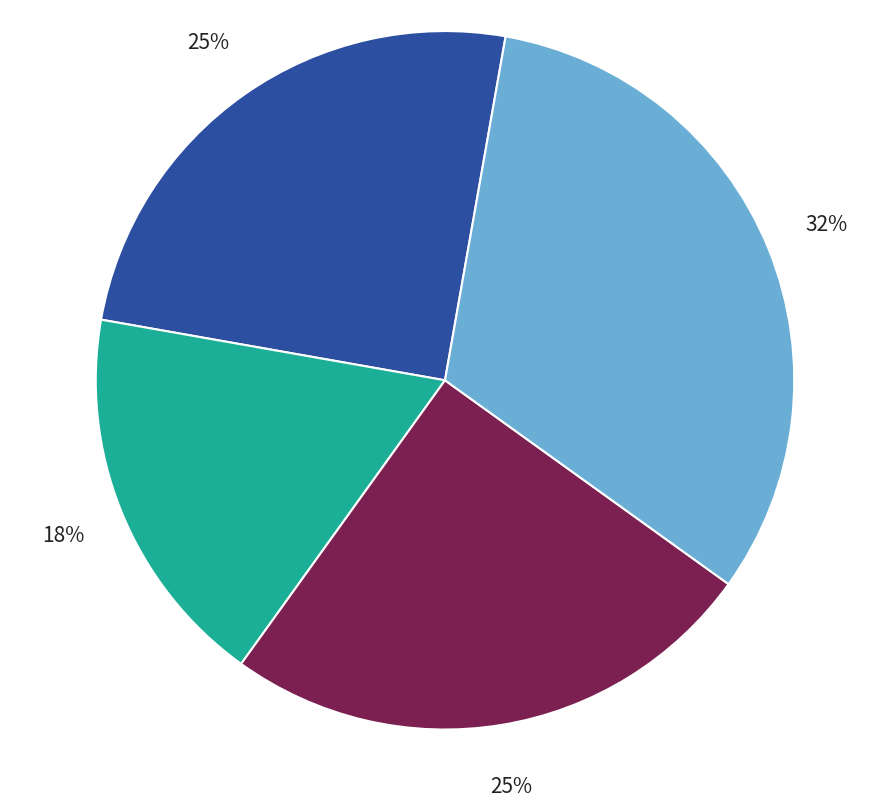

Is there any slice that represents more than half of the pie?

No